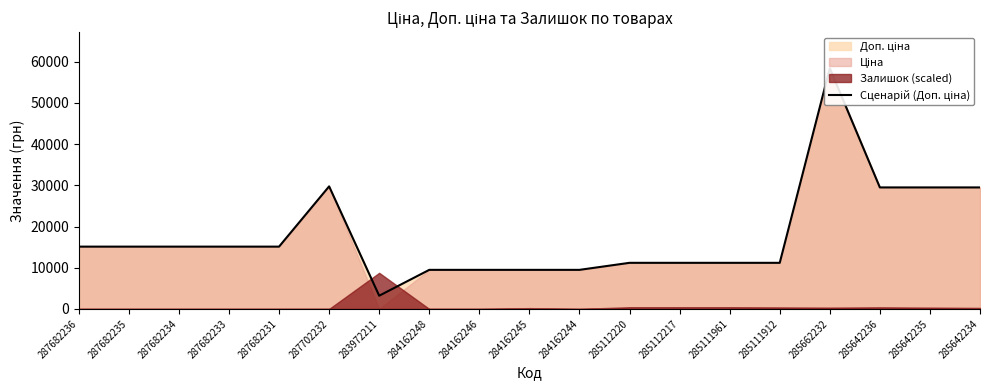

What is the label of the 1st point from the left?

287682236